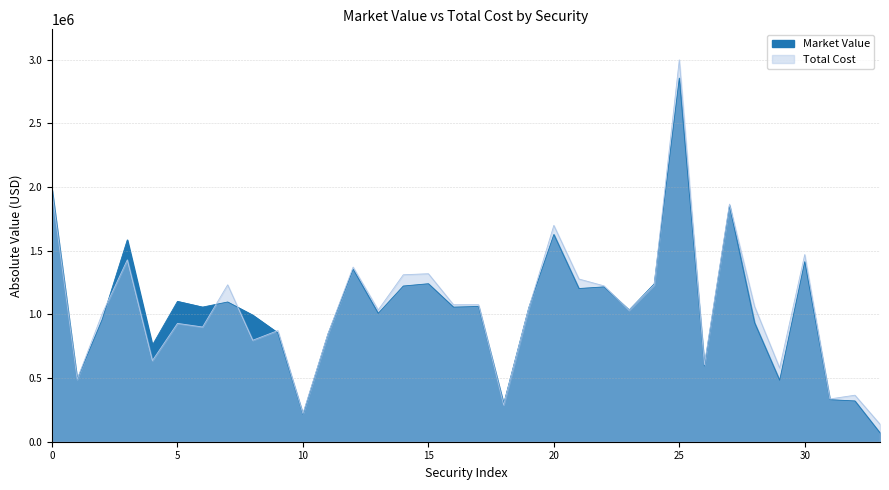

What is the average value of the Market Value series?

1041156.0